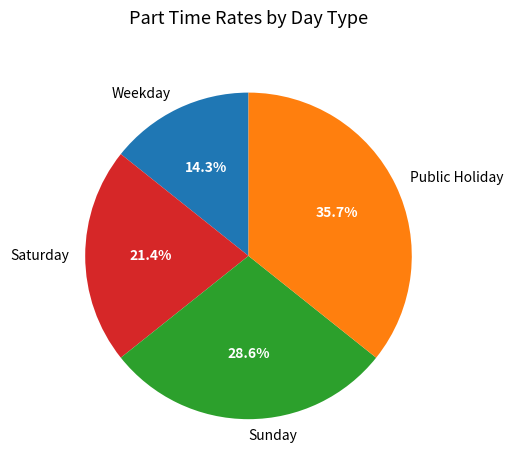

How many segments does this pie chart have?

4